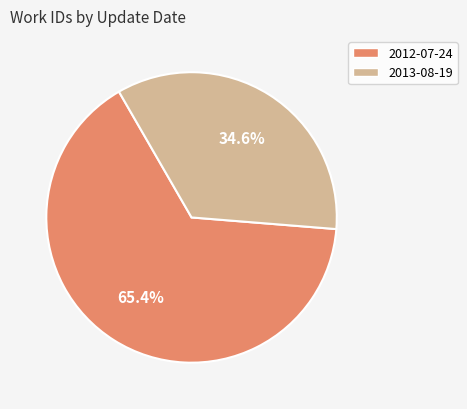

How many segments does this pie chart have?

2